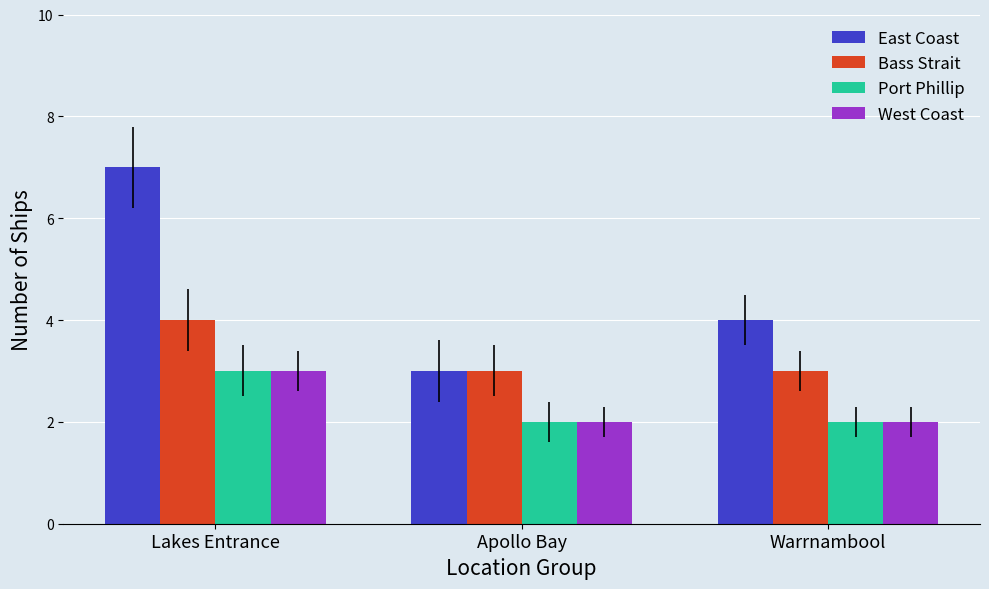

What value does the Bass Strait series have at Apollo Bay?

3